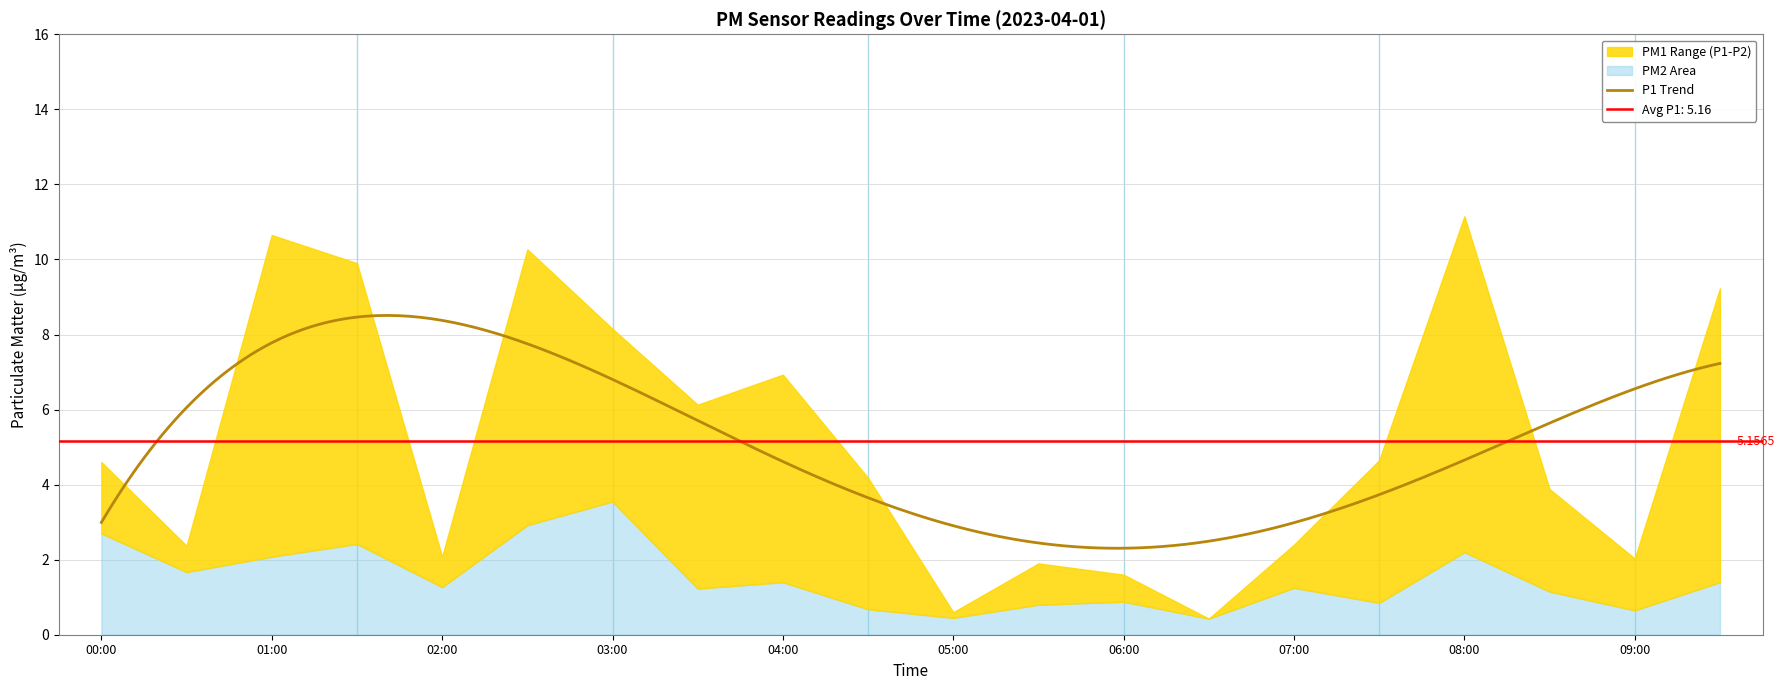

Reading left to right, transcribe all the data shown in this chart.

P1: 00:00=4.6	00:30=2.4	01:00=10.7	01:30=9.9	02:00=2.1	02:30=10.3	03:00=8.2	03:30=6.1	04:00=6.9	04:30=4.2	05:00=0.6	05:30=1.9	06:00=1.6	06:30=0.4	07:00=2.4	07:30=4.7	08:00=11.2	08:30=3.9	09:00=2.0	09:30=9.2
P2: 00:00=2.7	00:30=1.7	01:00=2.1	01:30=2.4	02:00=1.3	02:30=2.9	03:00=3.5	03:30=1.2	04:00=1.4	04:30=0.7	05:00=0.5	05:30=0.8	06:00=0.9	06:30=0.4	07:00=1.2	07:30=0.8	08:00=2.2	08:30=1.1	09:00=0.7	09:30=1.4